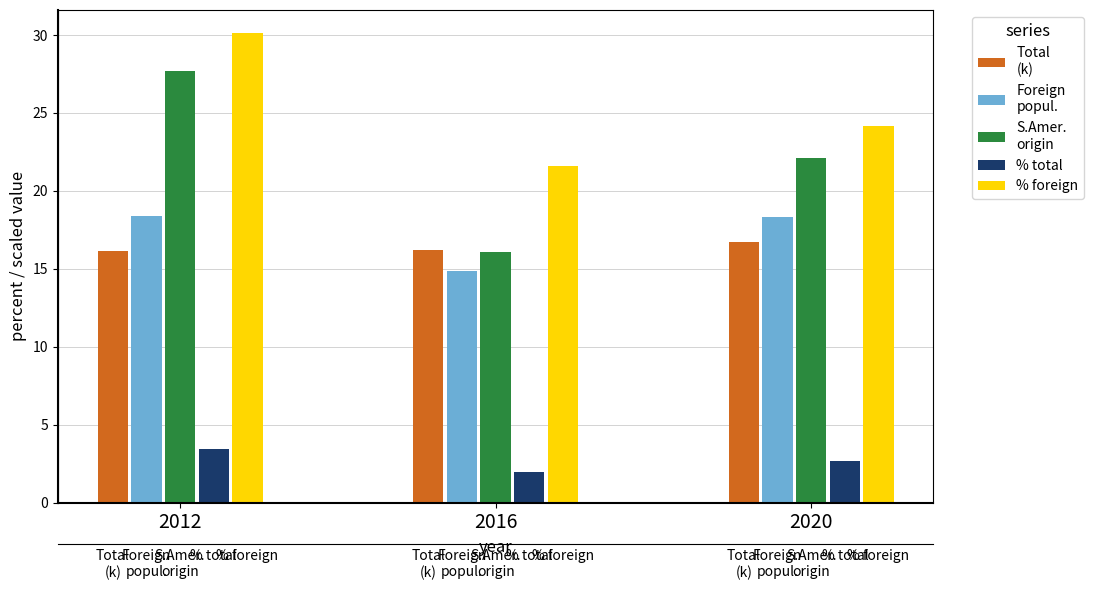

Is it true that S.Amer.
origin equals 33.2 at 2020?

False